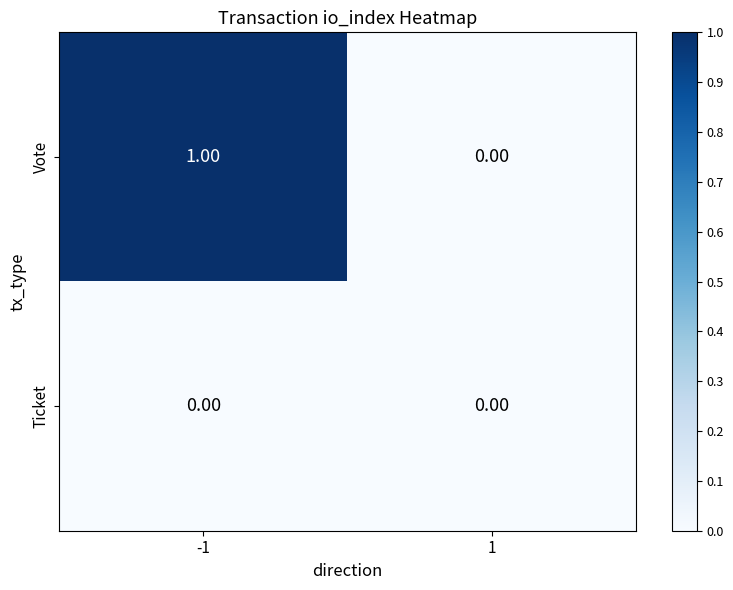

Rank the series by their maximum value, from lowest to highest.

Ticket, Vote